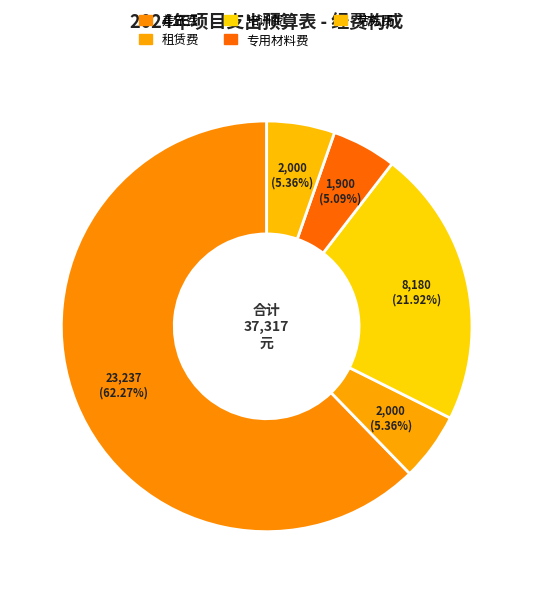

True or false: 专用材料费 accounts for 18% of the total.

False